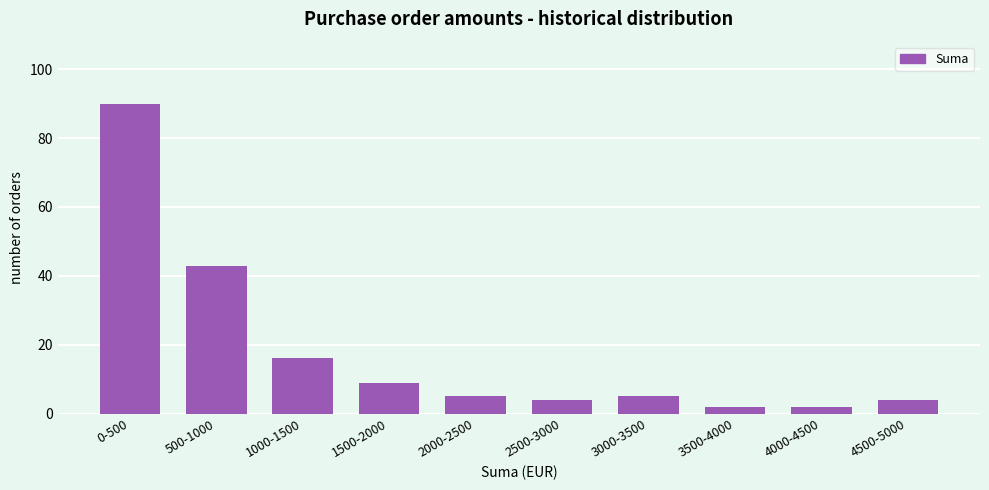

Reading left to right, extract all data points from this chart.

0-500=90	500-1000=43	1000-1500=16	1500-2000=9	2000-2500=5	2500-3000=4	3000-3500=5	3500-4000=2	4000-4500=2	4500-5000=4